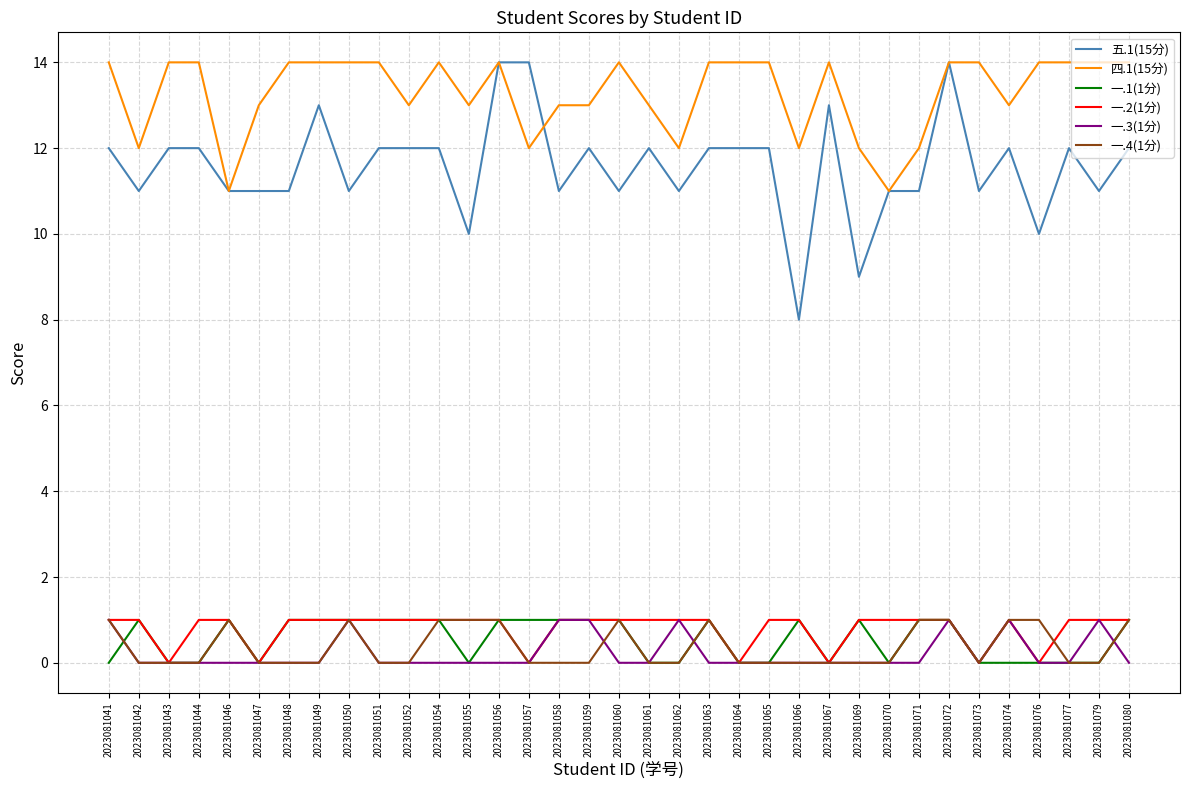

What is the difference between the highest and lowest values at 2023081048?

14